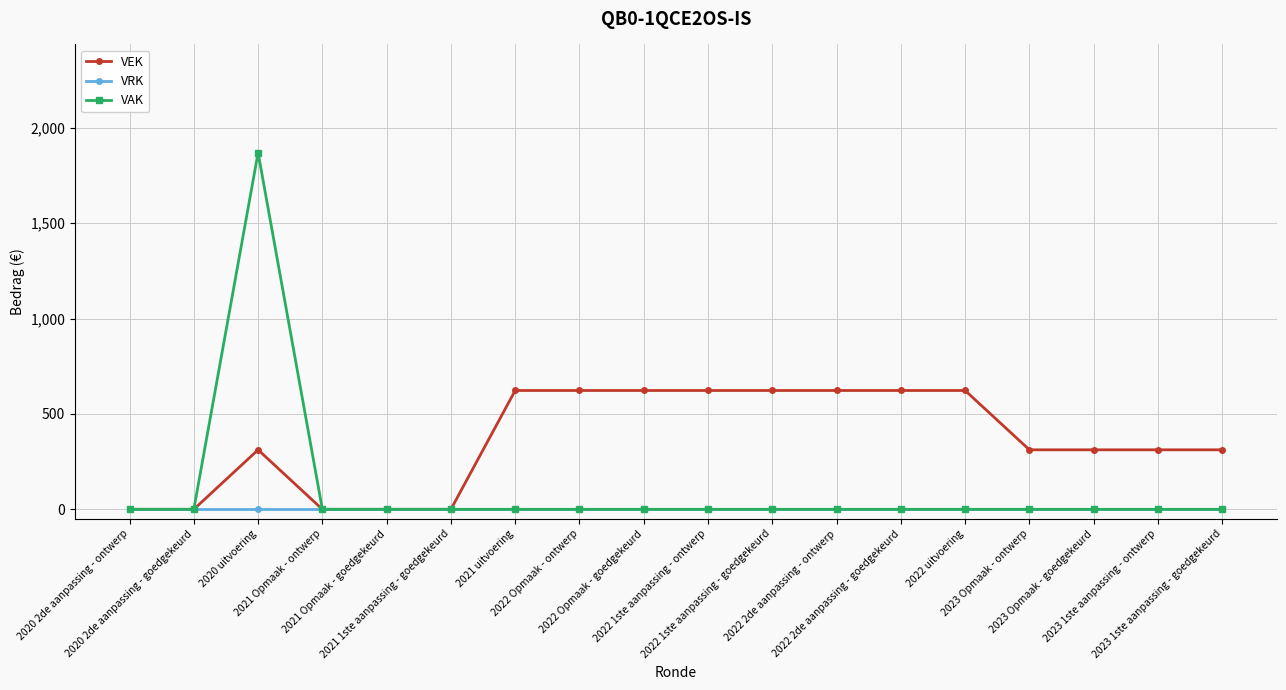

How many data points in VAK are above 0?

1